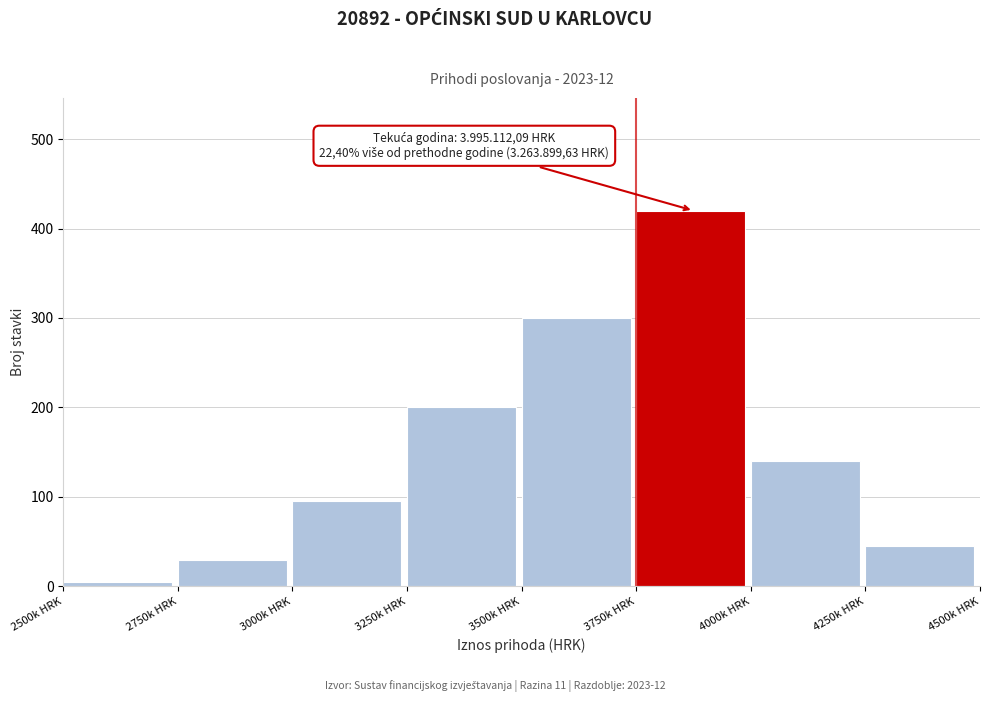

Reading right to left, what are all the values shown in this chart?

45	140	420	300	200	95	30	5